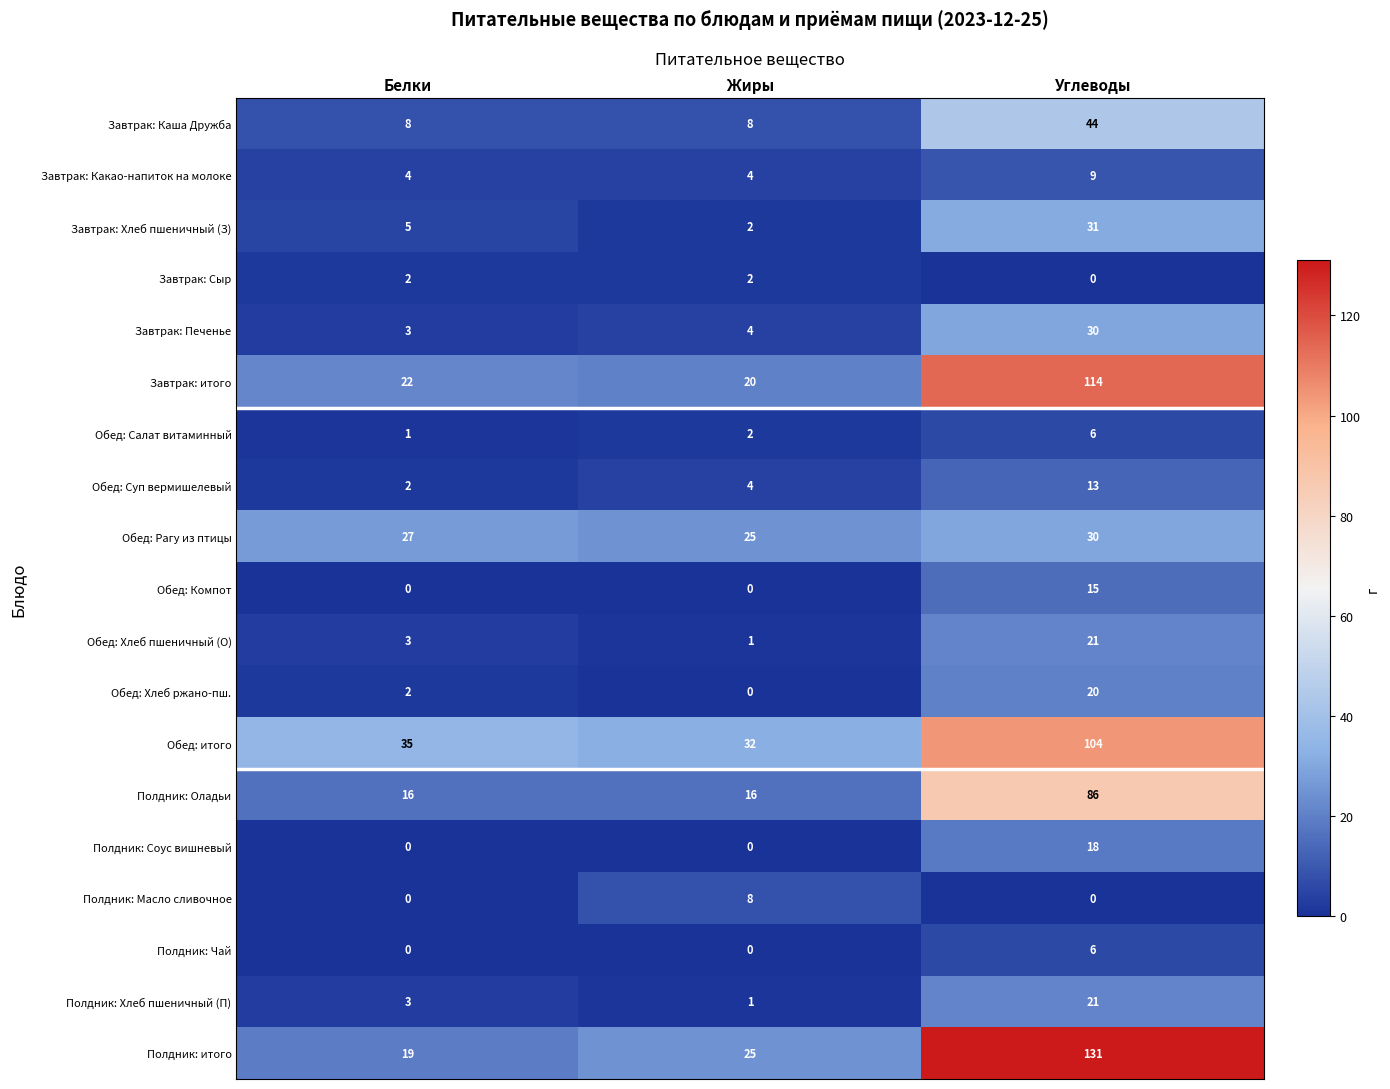

List the labels in order of Завтрак: Печенье value, largest first.

Углеводы, Жиры, Белки